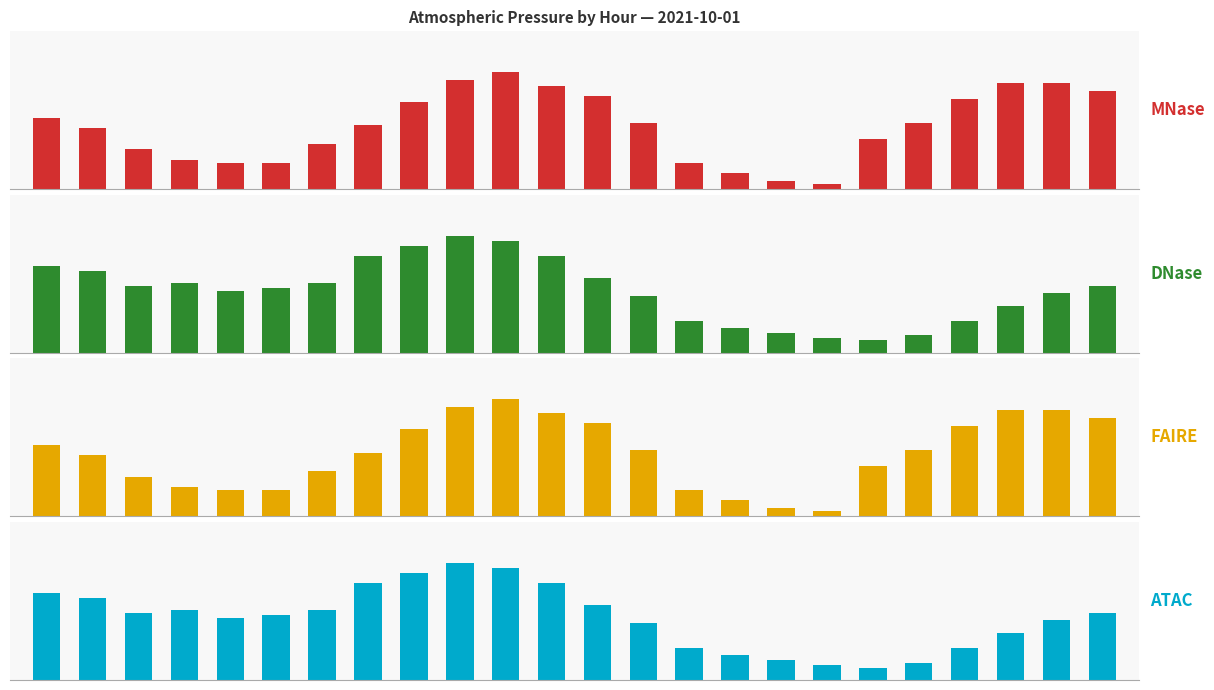

How many categories are shown in the chart?

24